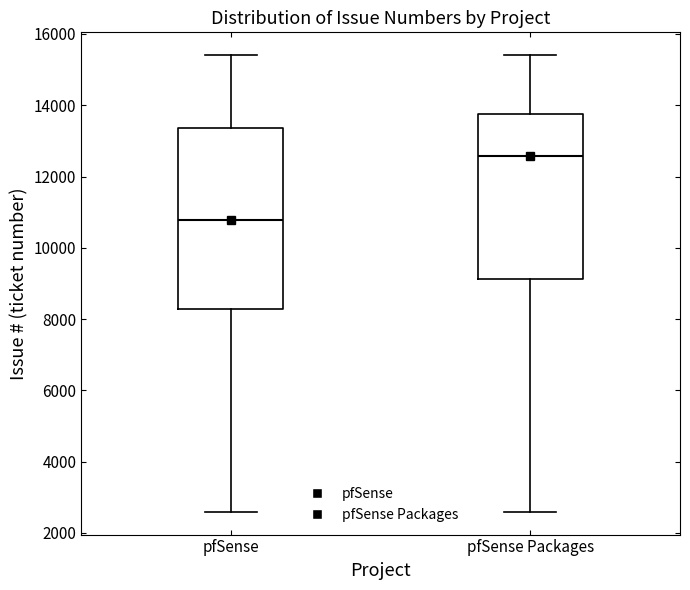

Reading left to right, read every box against the y-axis: the position of its median line, the range the box covers, and the ends of its whiskers. The values are not printed on the chart, so give them approximately, as read against the axis.

pfSense: median 10800, box 8200 to 13400, whiskers 2600 to 15400
pfSense Packages: median 12600, box 9200 to 13800, whiskers 2600 to 15400